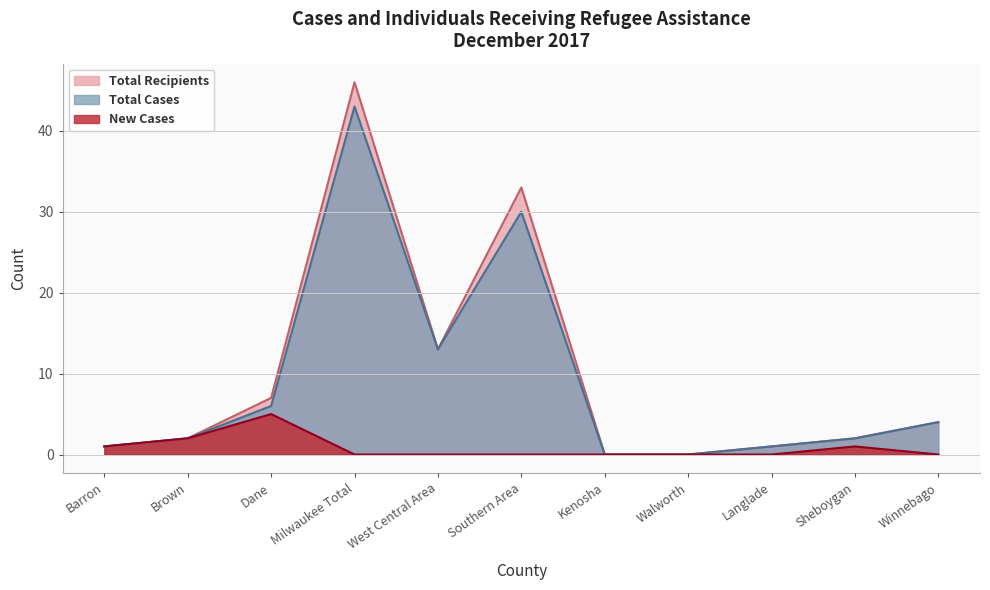

Reading left to right, transcribe all the data shown in this chart.

Total Cases: Barron=1	Brown=2	Dane=6	Milwaukee Total=43	West Central Area=13	Southern Area=30	Kenosha=0	Walworth=0	Langlade=1	Sheboygan=2	Winnebago=4
Total Recipients: Barron=1	Brown=2	Dane=7	Milwaukee Total=46	West Central Area=13	Southern Area=33	Kenosha=0	Walworth=0	Langlade=1	Sheboygan=2	Winnebago=4
New Cases: Barron=1	Brown=2	Dane=5	Milwaukee Total=0	West Central Area=0	Southern Area=0	Kenosha=0	Walworth=0	Langlade=0	Sheboygan=1	Winnebago=0